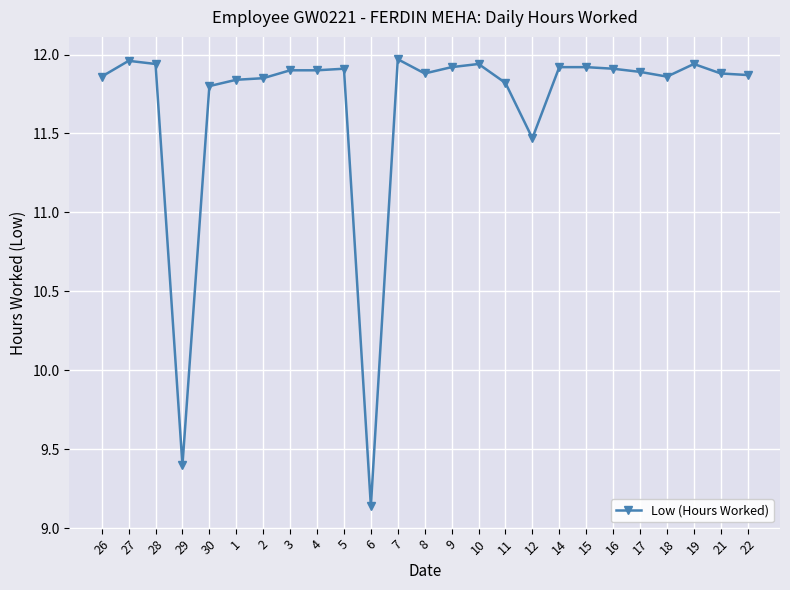

Count the number of categories in the chart.

25